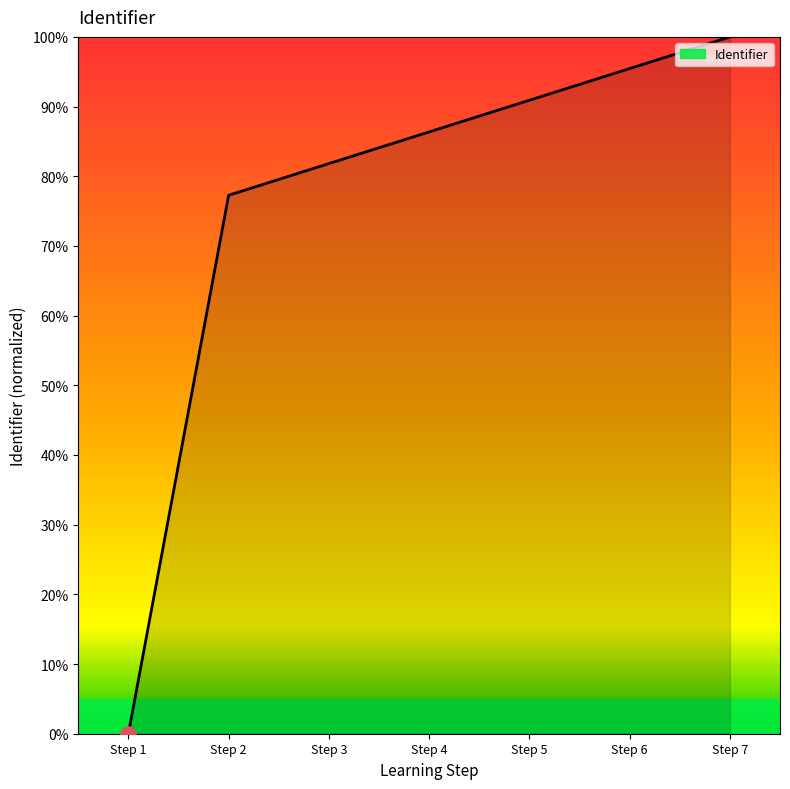

Which has a higher value, Step 1 or Step 3?

Step 3